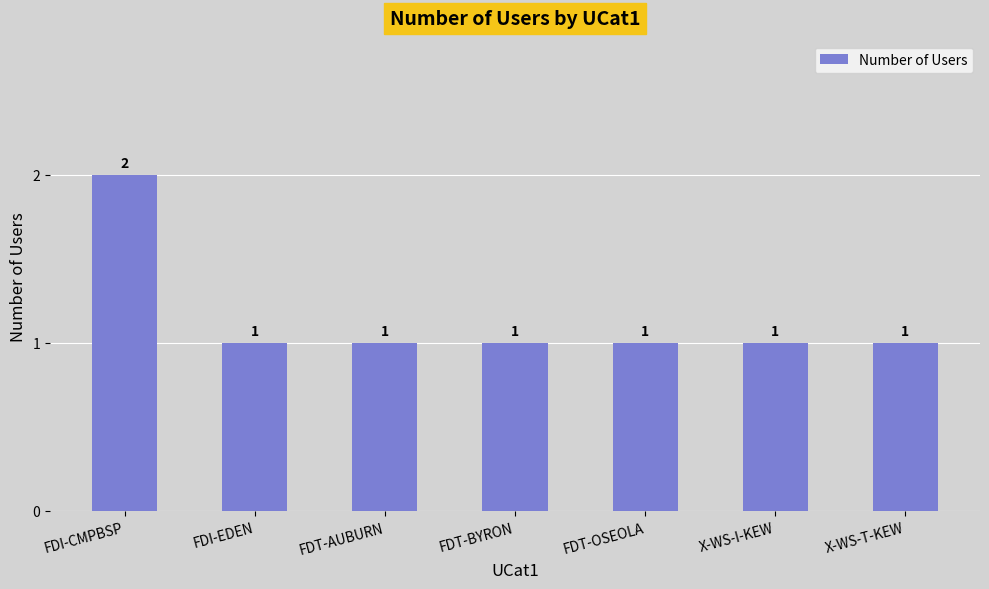

The value at FDI-CMPBSP is 1. True or false?

False